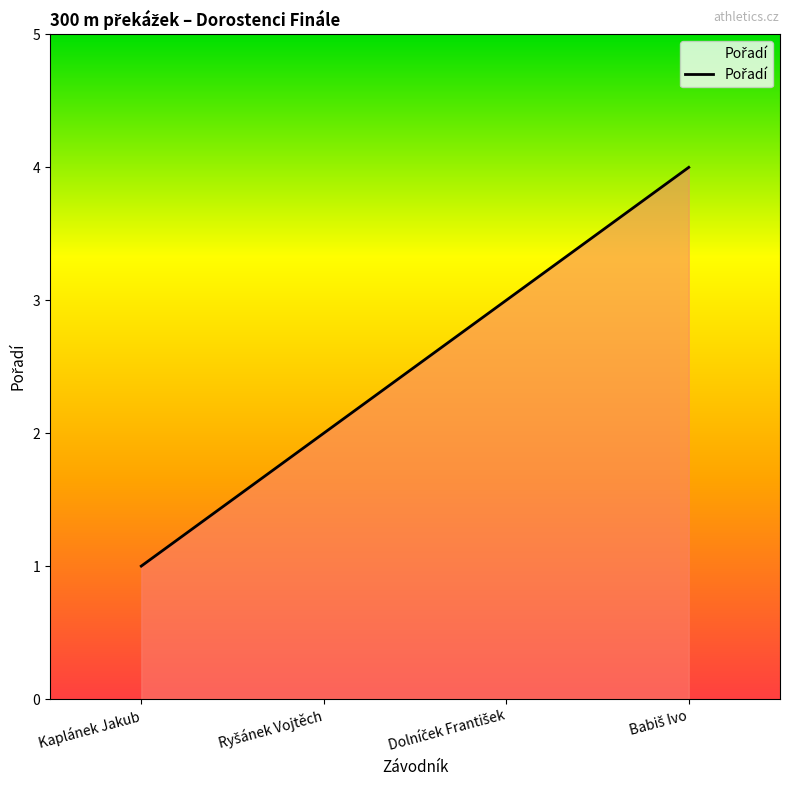

What is the greatest value displayed?

4